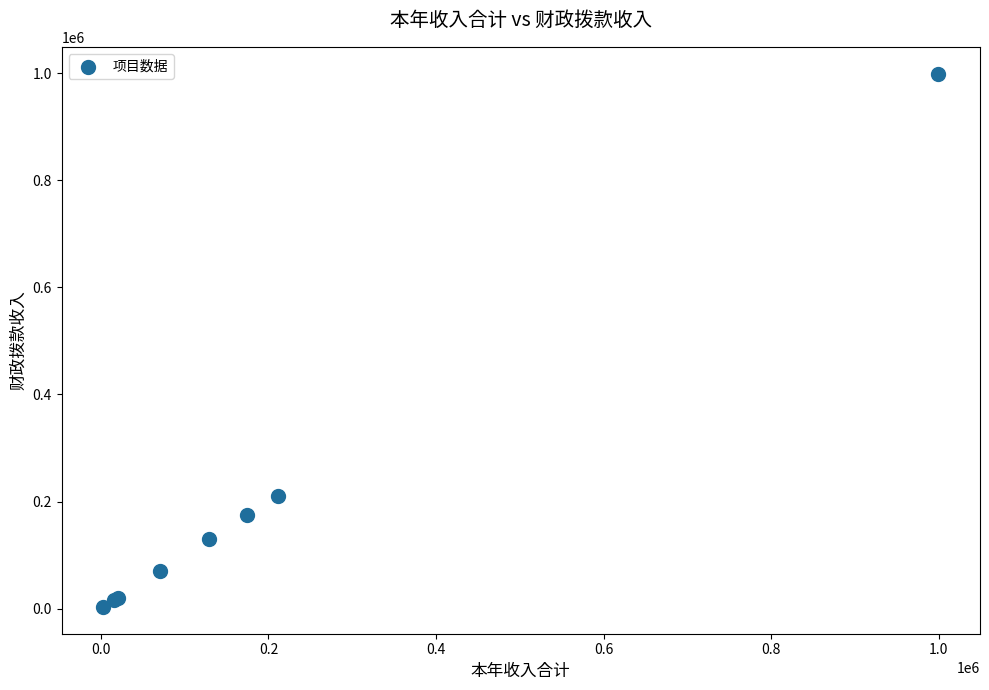

What Y value in the scatter plot is closest to 501247?

211098.4